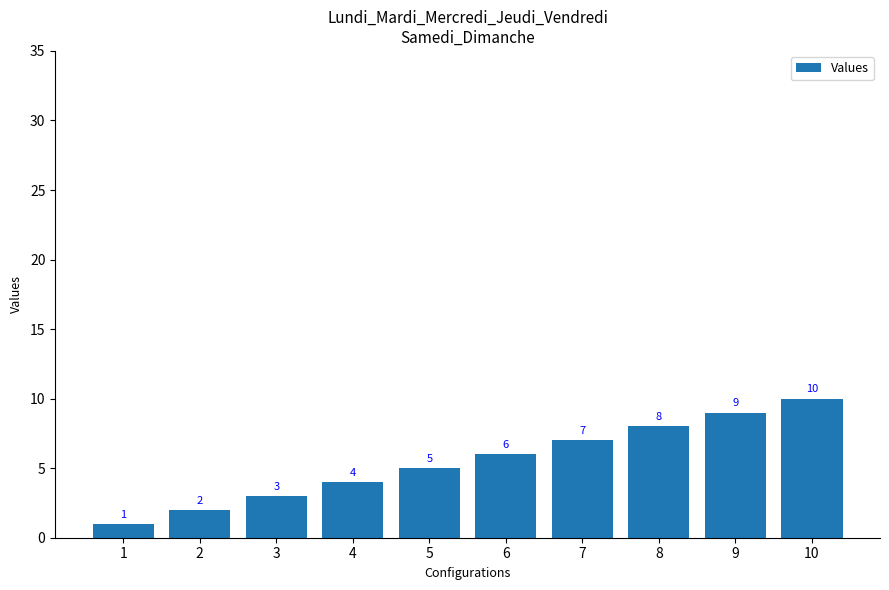

Which category has the highest value across all series?

10